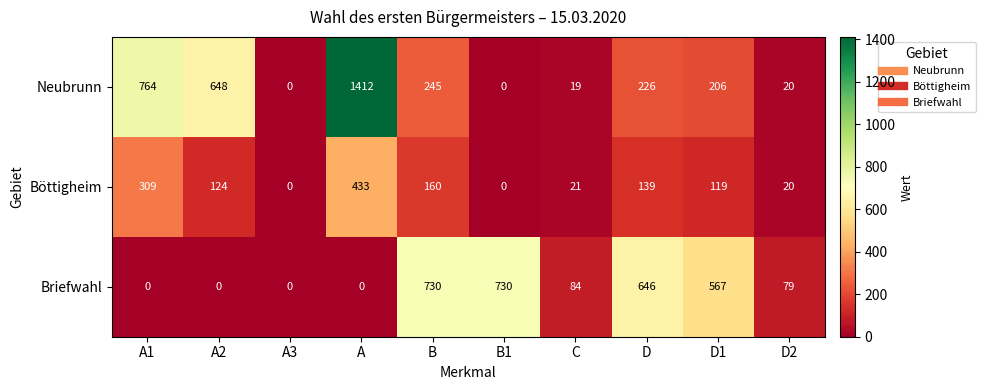

What is the difference between the maximum and second lowest values in the Briefwahl series?

730